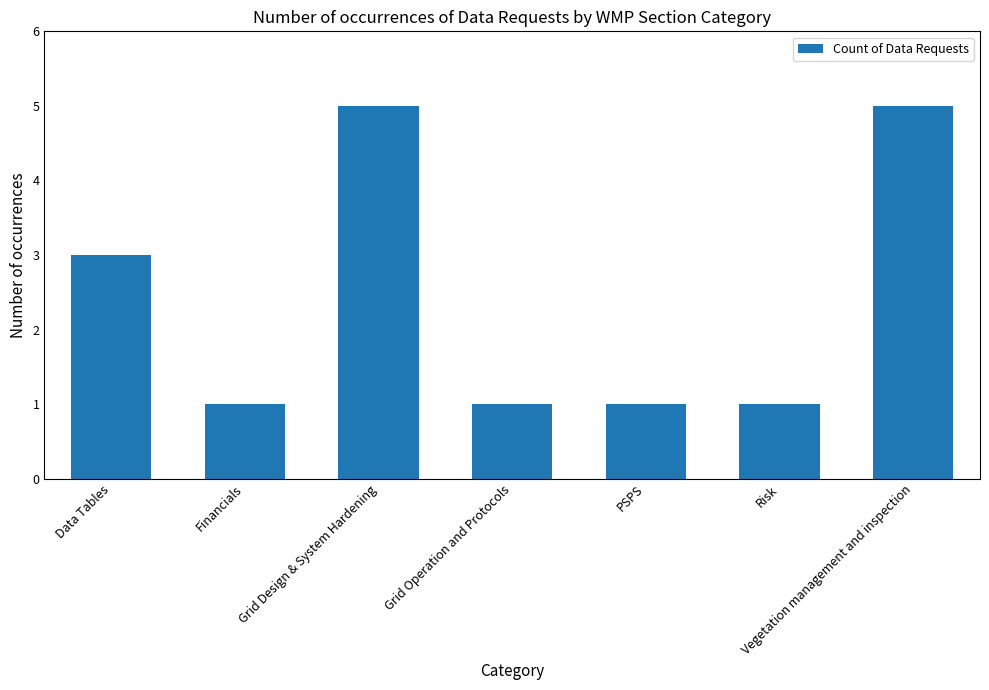

What is the average value?

2